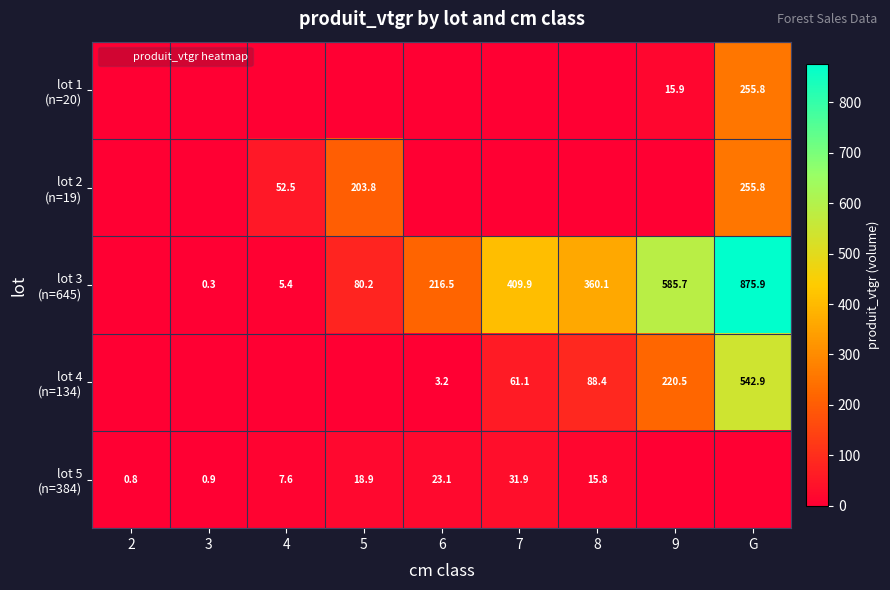

At which label does lot 5 (n=384) first exceed 7?

4